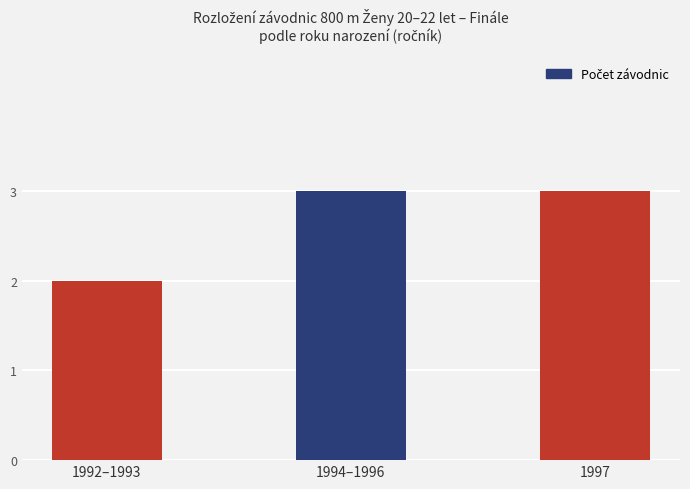

At which label is the value closest to 2?

1992–1993